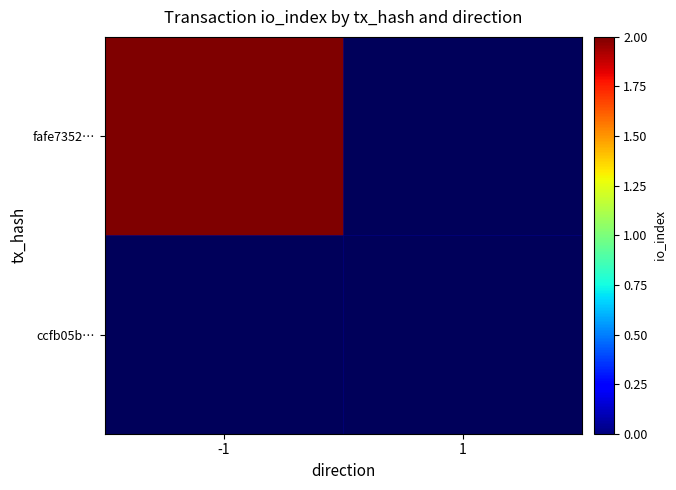

At which category is the sum across all series the highest?

-1